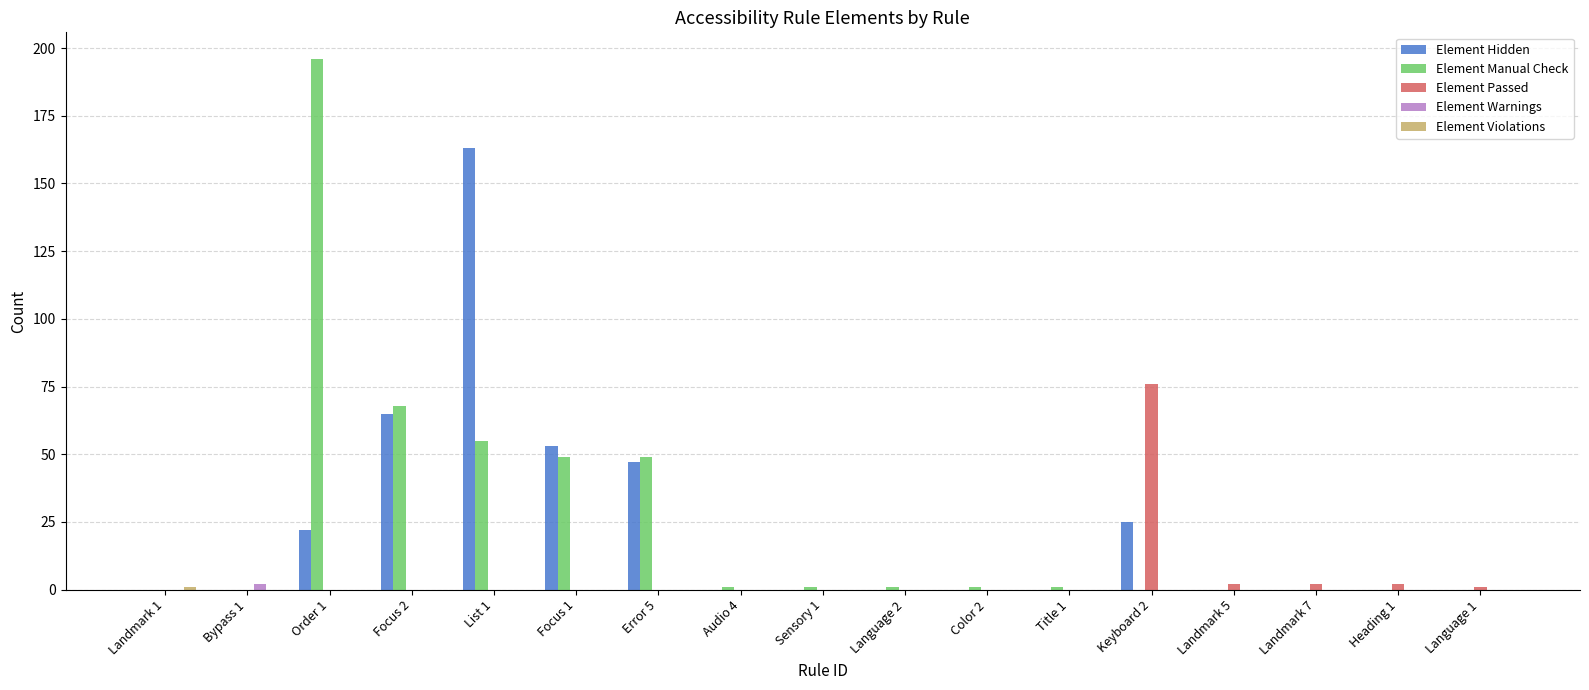

Which series has the widest spread of values?

Element Manual Check